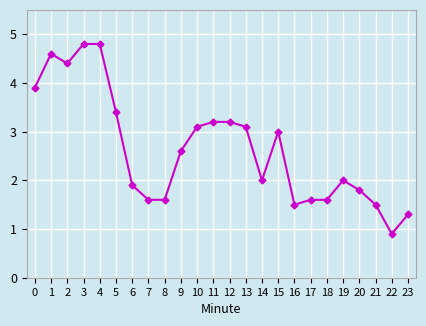

Count the number of data series in this chart.

1